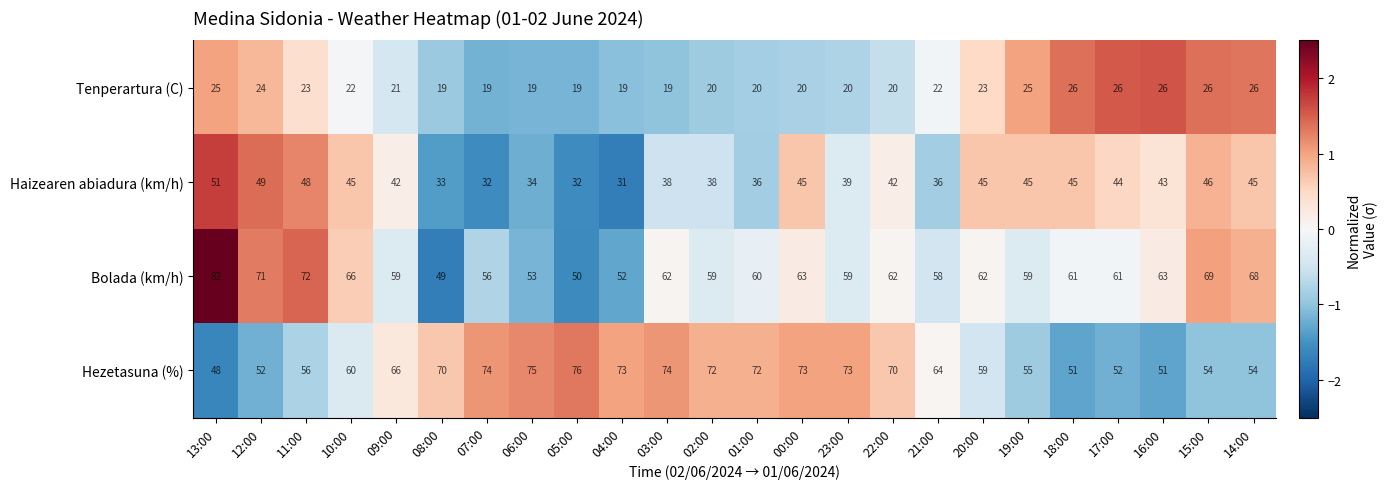

At which label does Hezetasuna (%) reach its minimum?

13:00